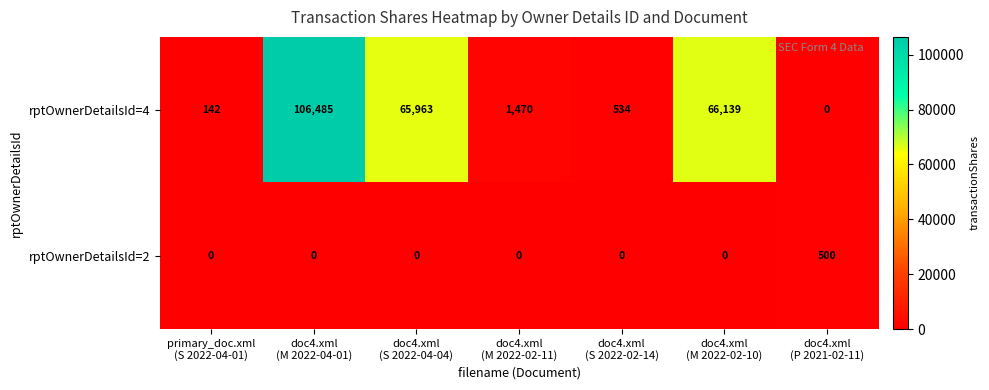

At doc4.xml
(M 2022-02-11), list the series in order from largest to smallest.

rptOwnerDetailsId=4, rptOwnerDetailsId=2